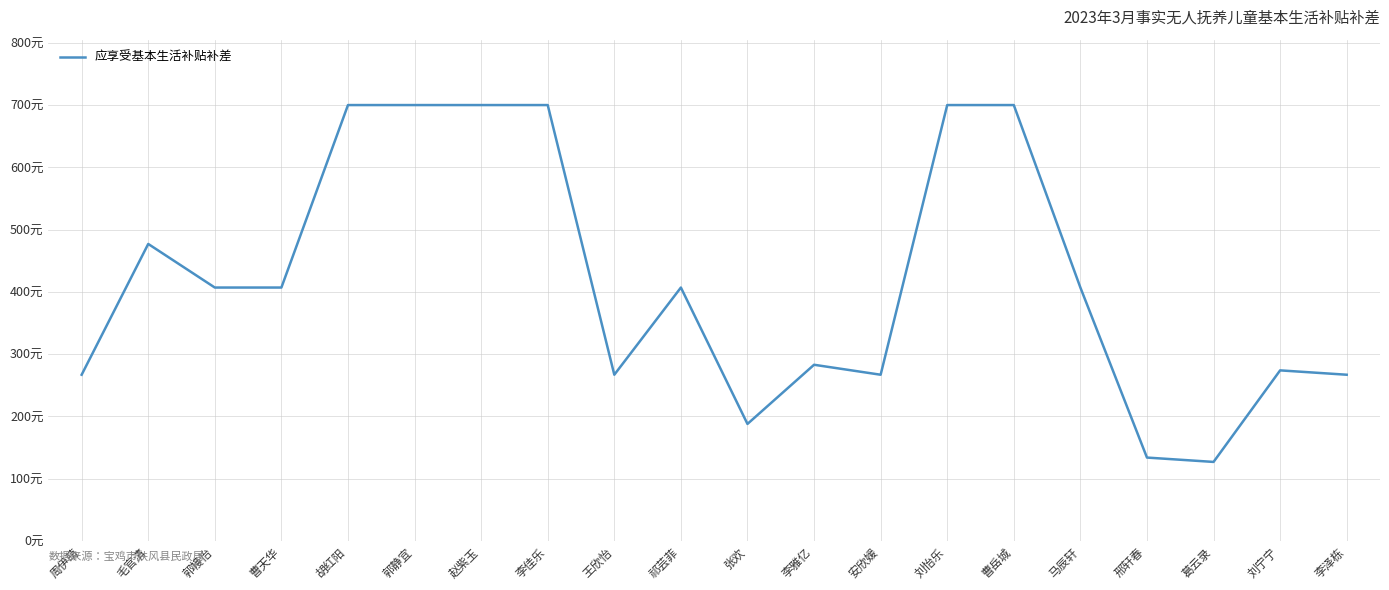

Rank the categories by value from lowest to highest.

葛云录, 邢轩春, 张欢, 周伊萌, 王欣怡, 安欣媛, 李泽栋, 刘宁宁, 李雅亿, 郭幔怡, 曹天华, 祁芸菲, 马辰轩, 毛官清, 胡红阳, 郭静宜, 赵紫玉, 李佳乐, 刘怡乐, 曹岳城